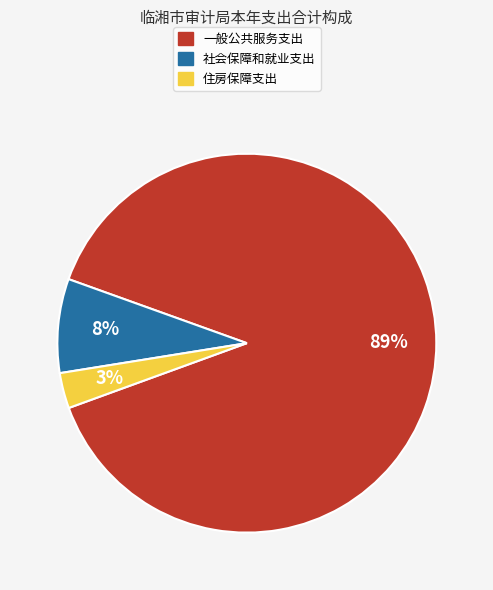

To the nearest percent, what portion does 一般公共服务支出 represent?

89%